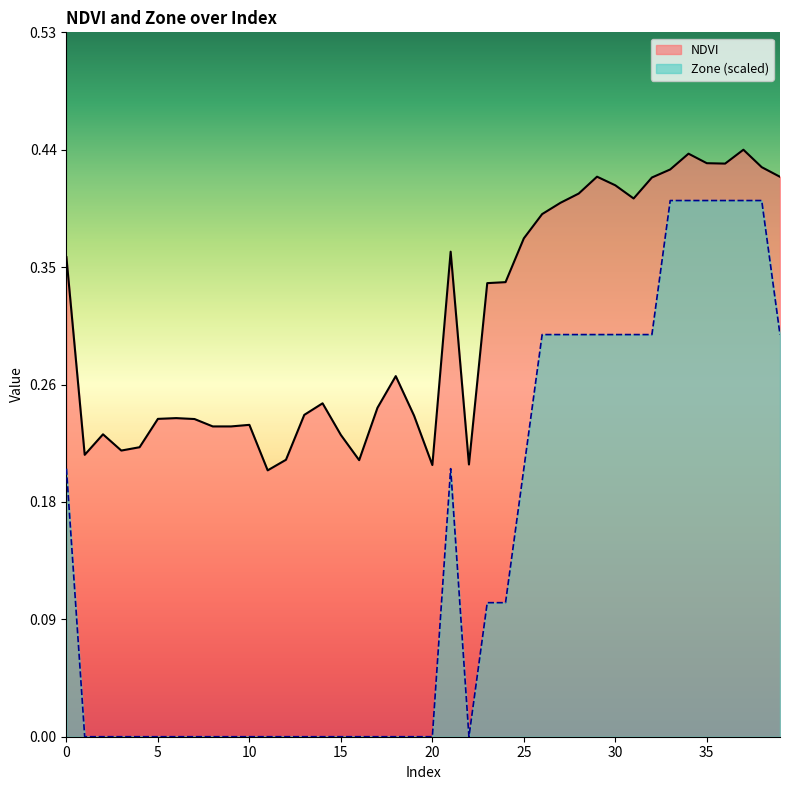

The value of Zone at 21 is 0.3. True or false?

False